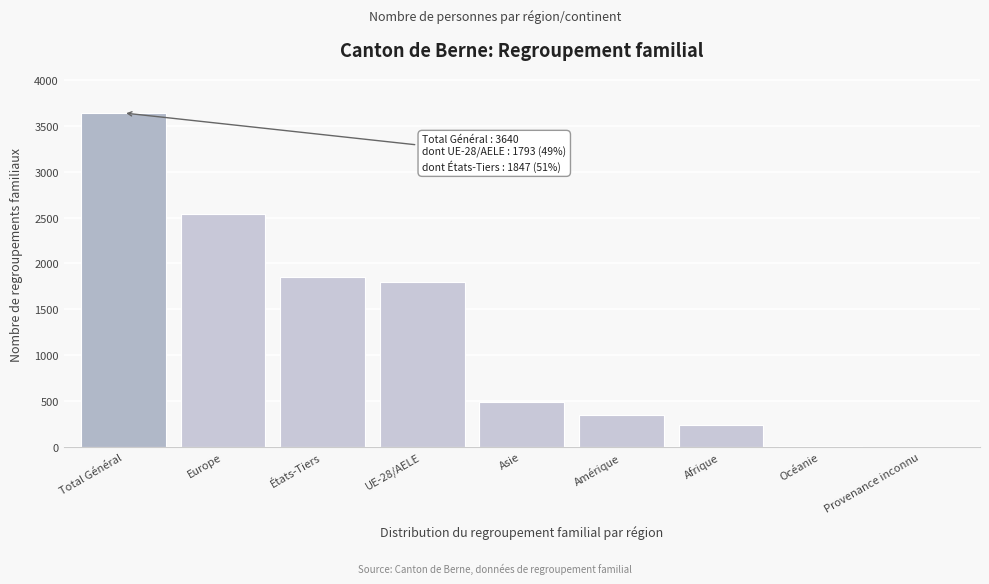

Which has a higher value, États-Tiers or Afrique?

États-Tiers